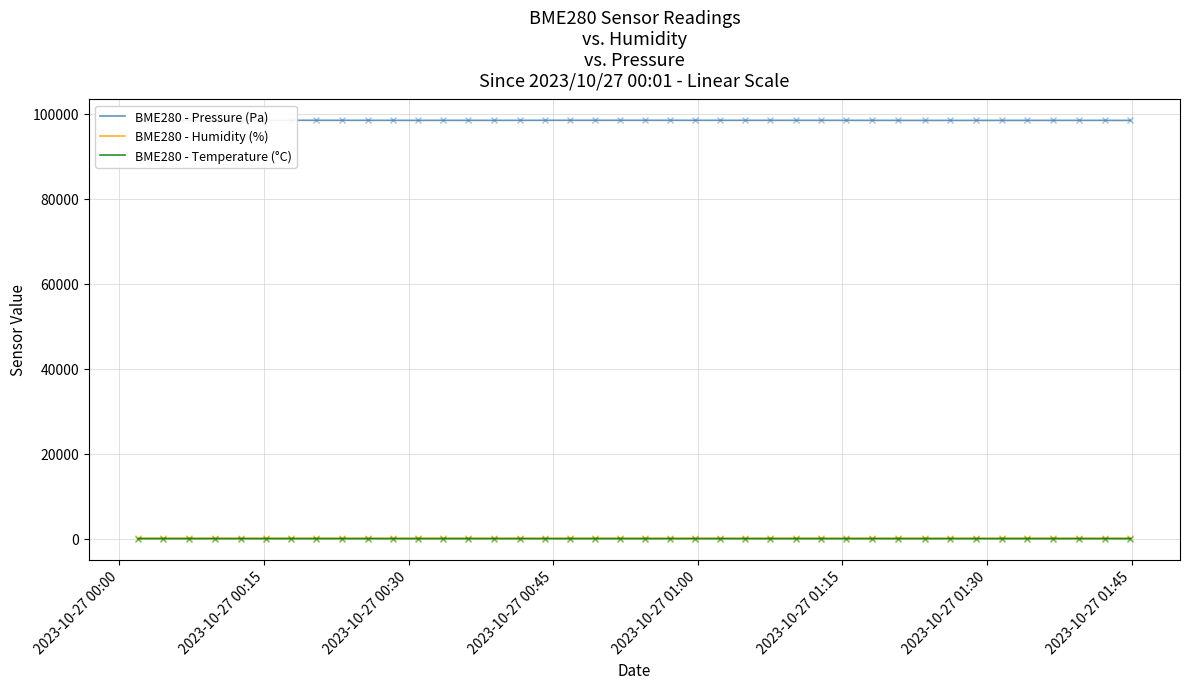

Reading right to left, extract all data points from this chart.

BME280 - Pressure (Pa): 98385.9	98391.1	98393.2	98391.5	98388.8	98389.8	98388.6	98386.2	98383.1	98391.0	98397.0	98398.4	98404.3	98401.9	98406.2	98406.4	98407.1	98408.0	98410.7	98414.1	98414.0	98411.4	98412.7	98408.5	98402.0	98398.0	98398.5	98400.0	98394.3	98401.5	98403.8	98406.8	98413.3	98414.5	98415.7	98417.4	98422.5	98427.6	98431.4	98430.6
BME280 - Humidity (%): 98.5	98.7	98.7	98.7	98.9	98.8	98.9	98.8	99.1	99.1	98.7	98.8	99.0	98.8	98.8	98.7	98.5	98.4	98.8	98.9	98.7	98.5	98.6	98.3	98.2	98.3	98.5	98.6	98.7	98.7	98.7	98.4	98.5	98.5	98.6	98.9	99.0	98.8	98.8	98.5
BME280 - Temperature (°C): 11.3	11.3	11.3	11.4	11.3	11.3	11.3	11.3	11.3	11.3	11.3	11.3	11.3	11.3	11.3	11.3	11.3	11.3	11.3	11.3	11.3	11.3	11.3	11.3	11.3	11.4	11.4	11.5	11.5	11.5	11.5	11.5	11.5	11.5	11.6	11.6	11.6	11.6	11.6	11.6